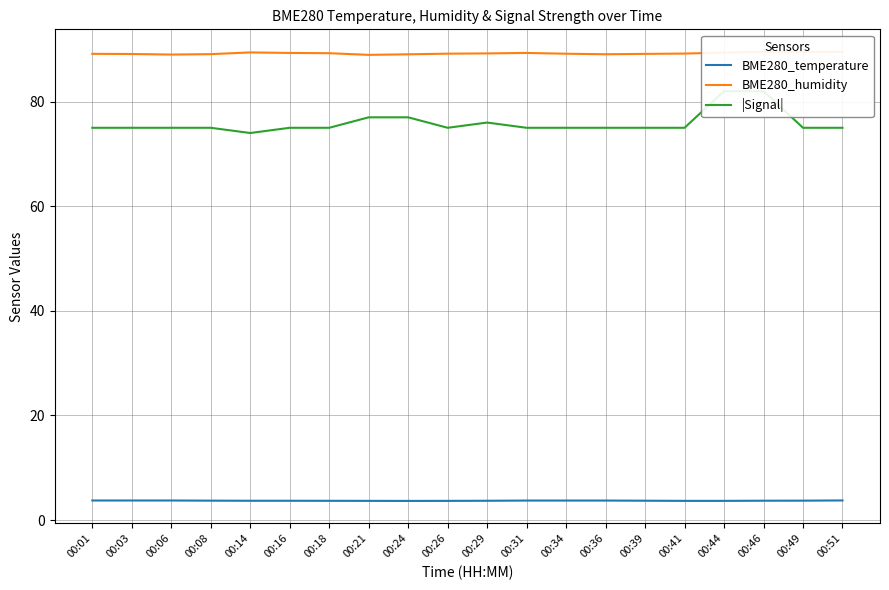

True or false: BME280_humidity and |Signal| intersect in this chart.

False